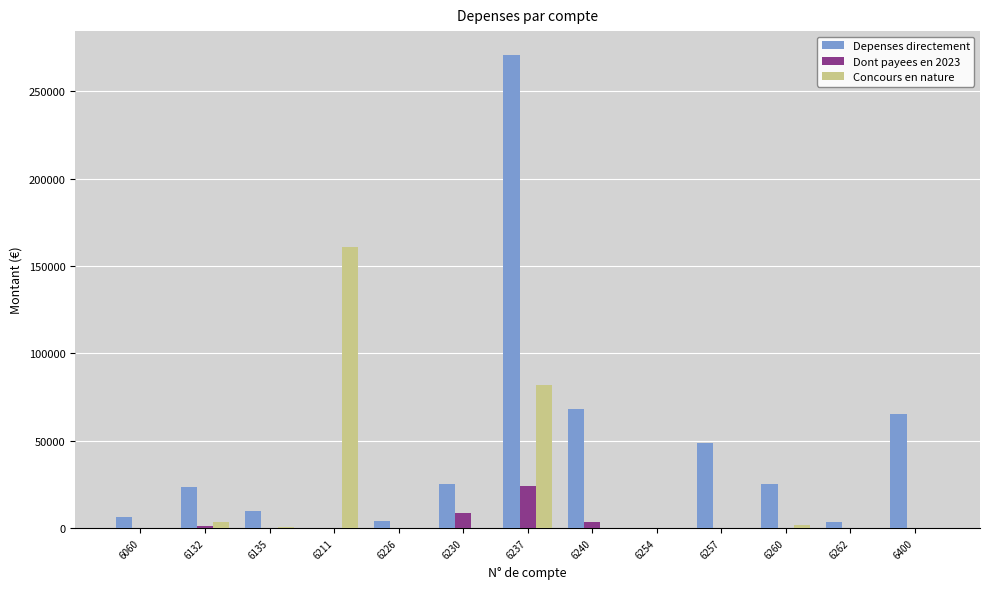

What is the greatest value displayed?

270879.0